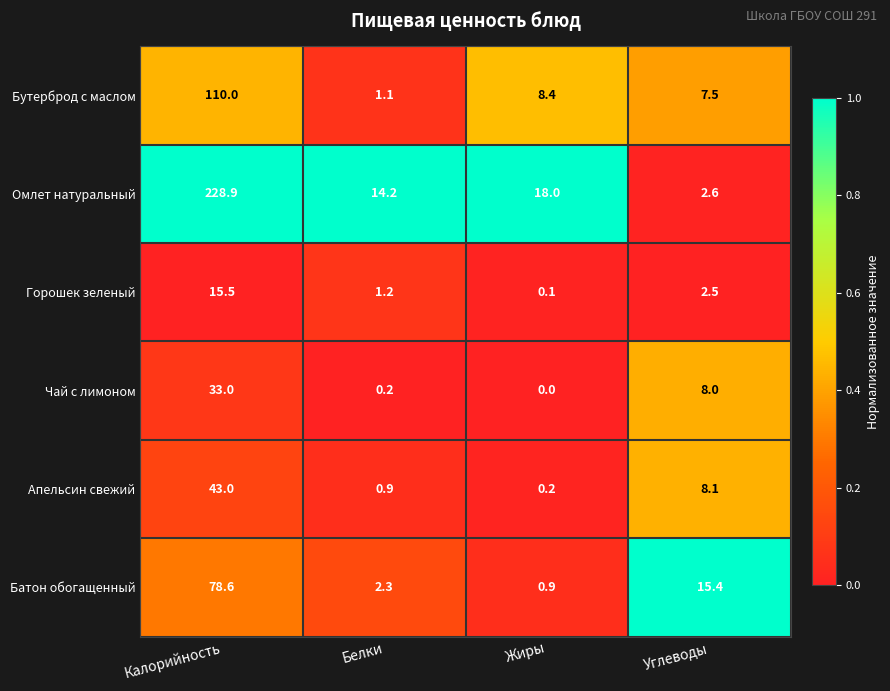

How many values in the Омлет натуральный series are below 18?

2